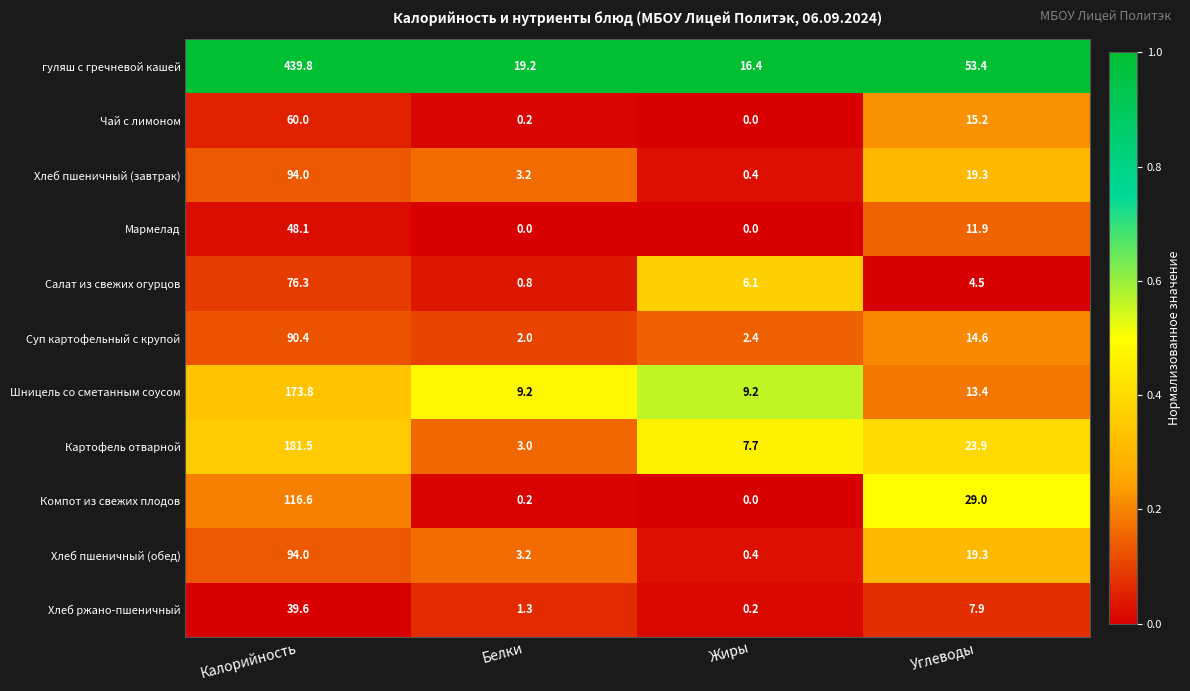

Rank the categories by Компот из свежих плодов value from highest to lowest.

Калорийность, Углеводы, Белки, Жиры